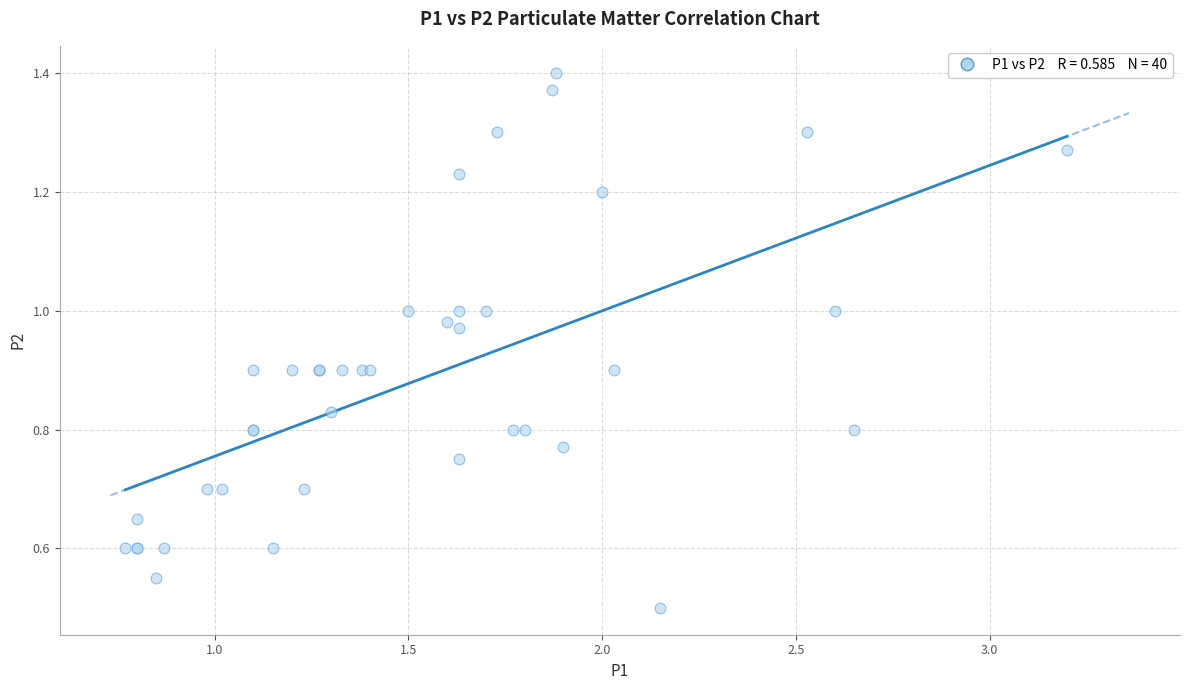

What Y value in the scatter plot is closest to 0?

0.5